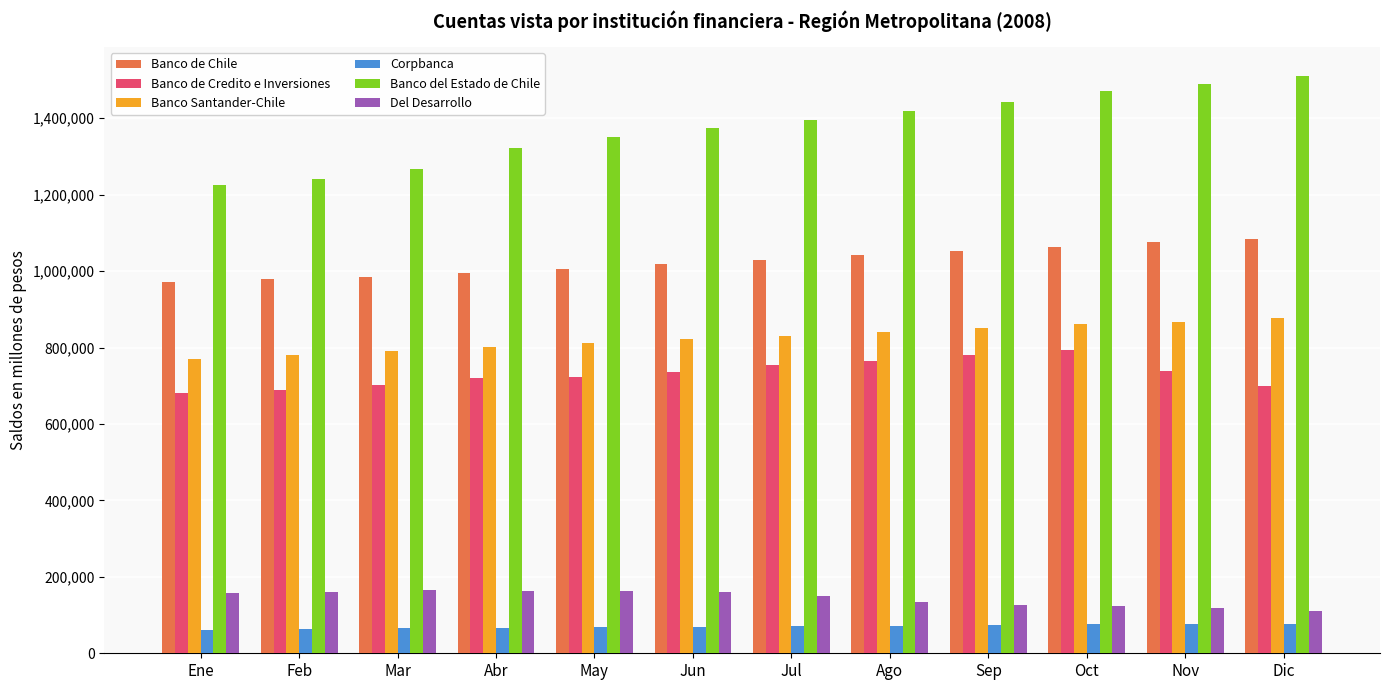

What is the value of the Banco de Chile bar at the 6th from the left?

1017351